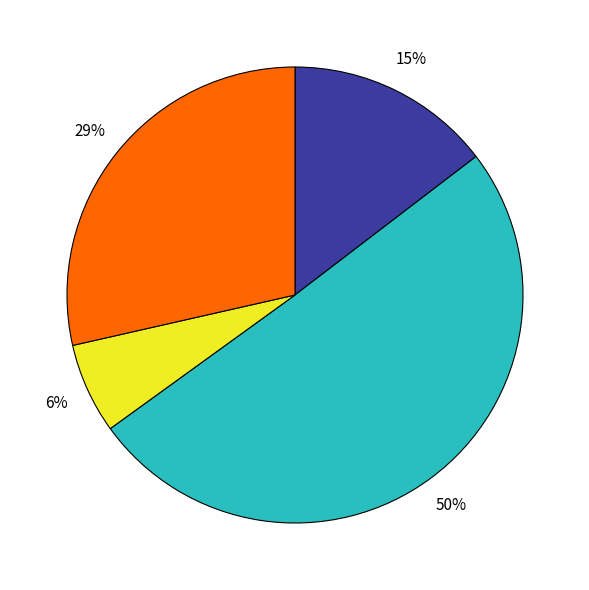

To the nearest percent, what is the difference between the largest and smallest slice percentages?

44%